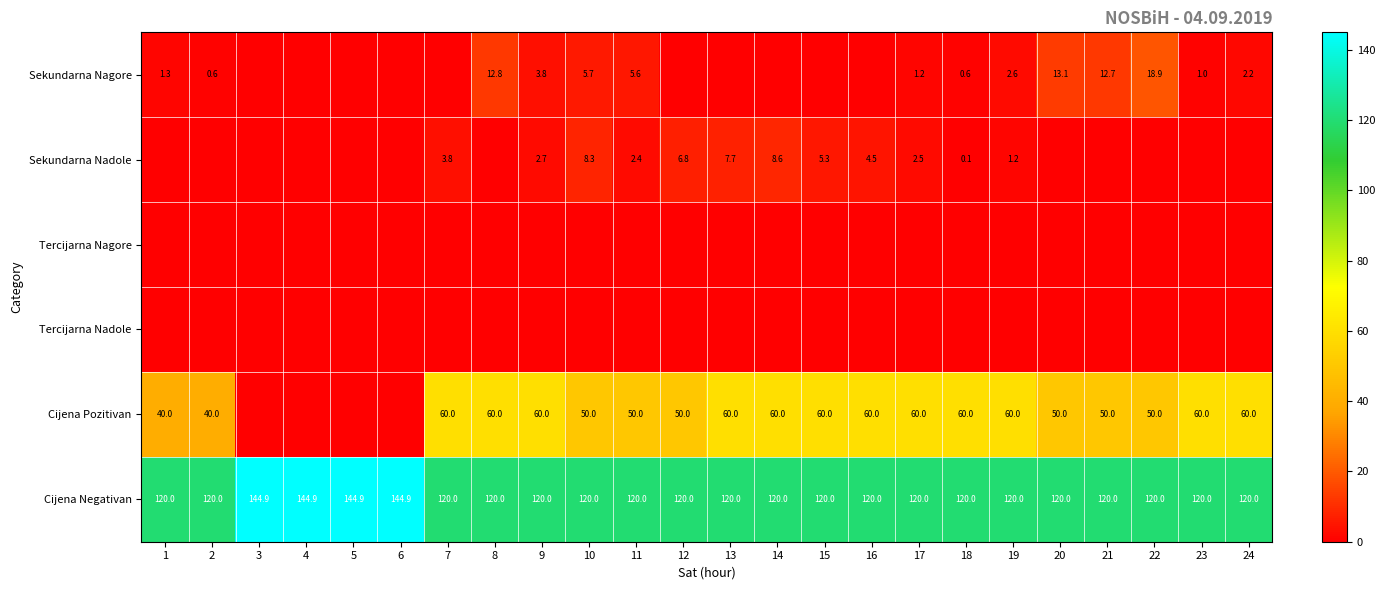

The value of Cijena Negativan at 11 is 183.4. True or false?

False